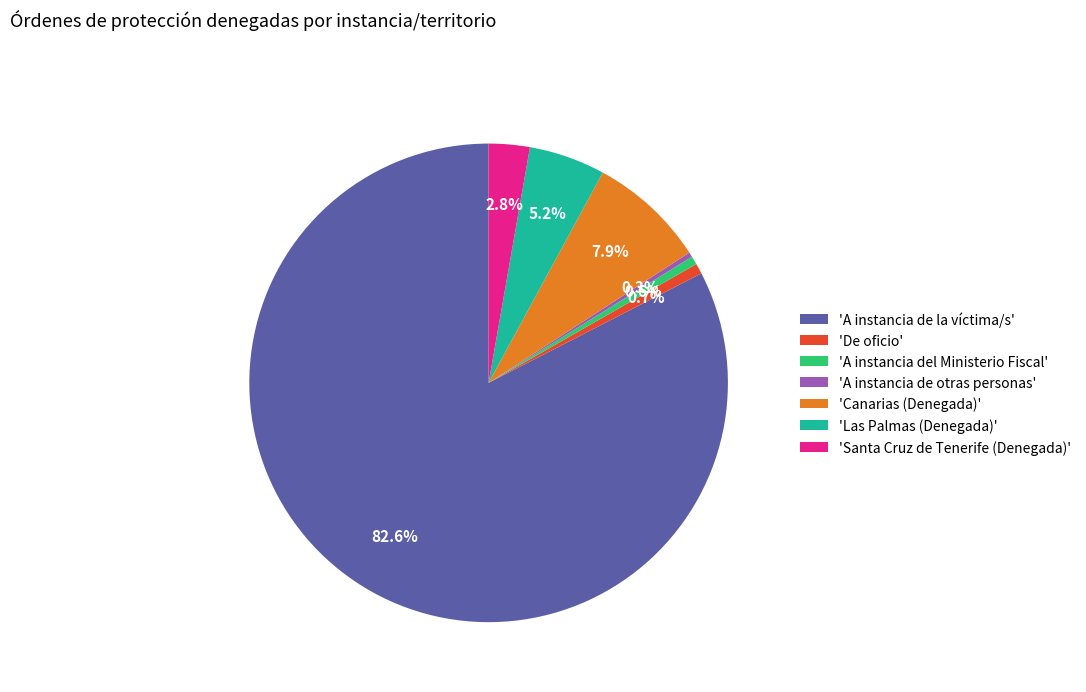

Count the number of slices in the pie.

7